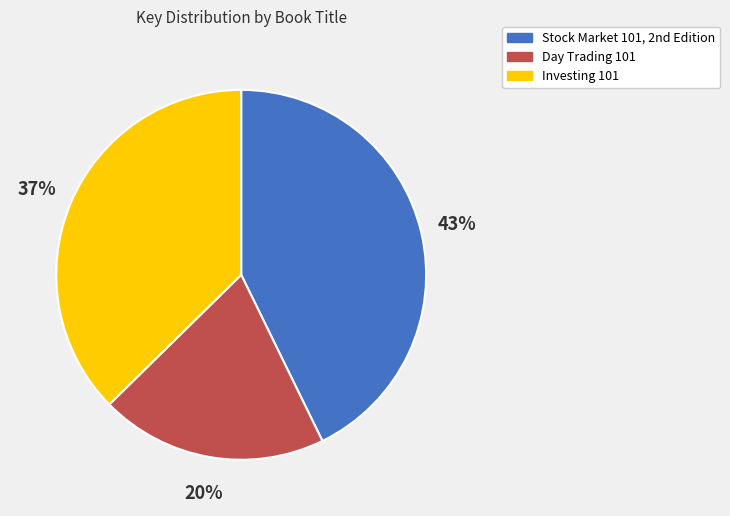

How many segments does this pie chart have?

3